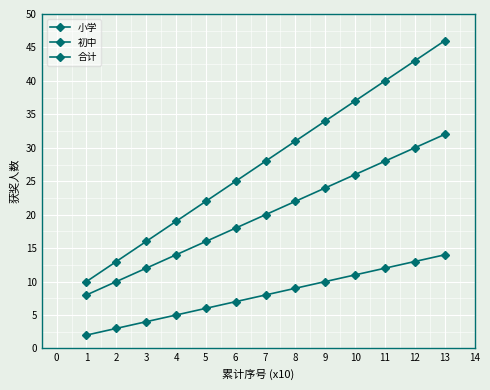

True or false: 小学 and 初中 cross at least once.

False